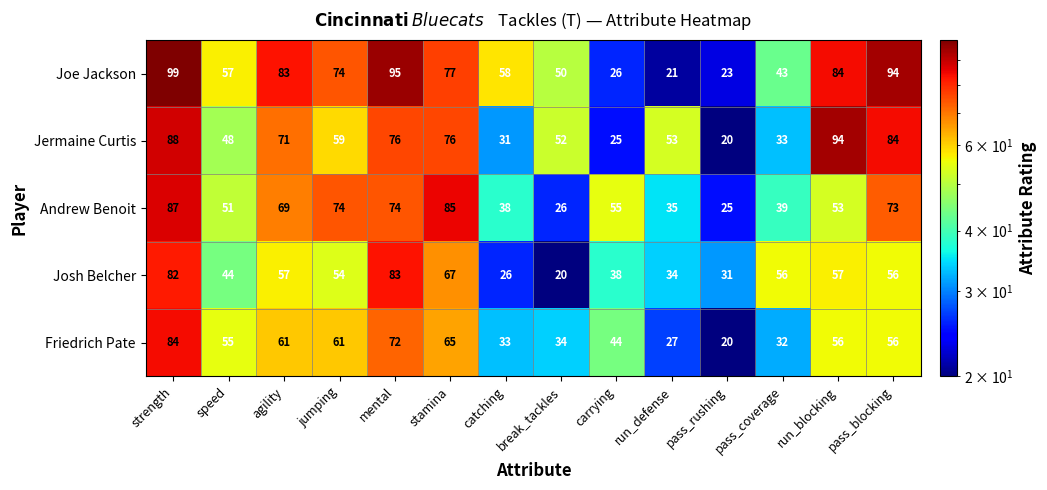

How many distinct data groups are displayed?

5